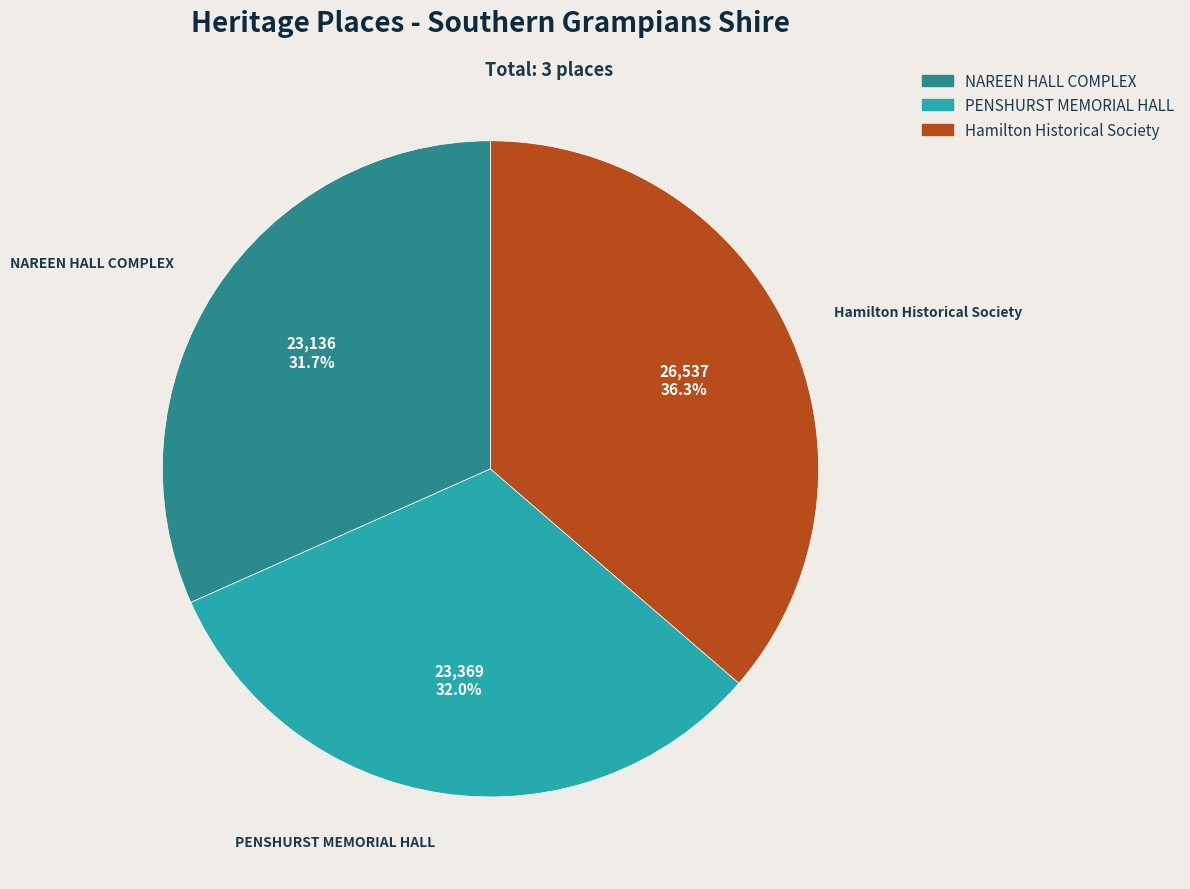

Is it true that Hamilton Historical Society is 21% of the pie?

False